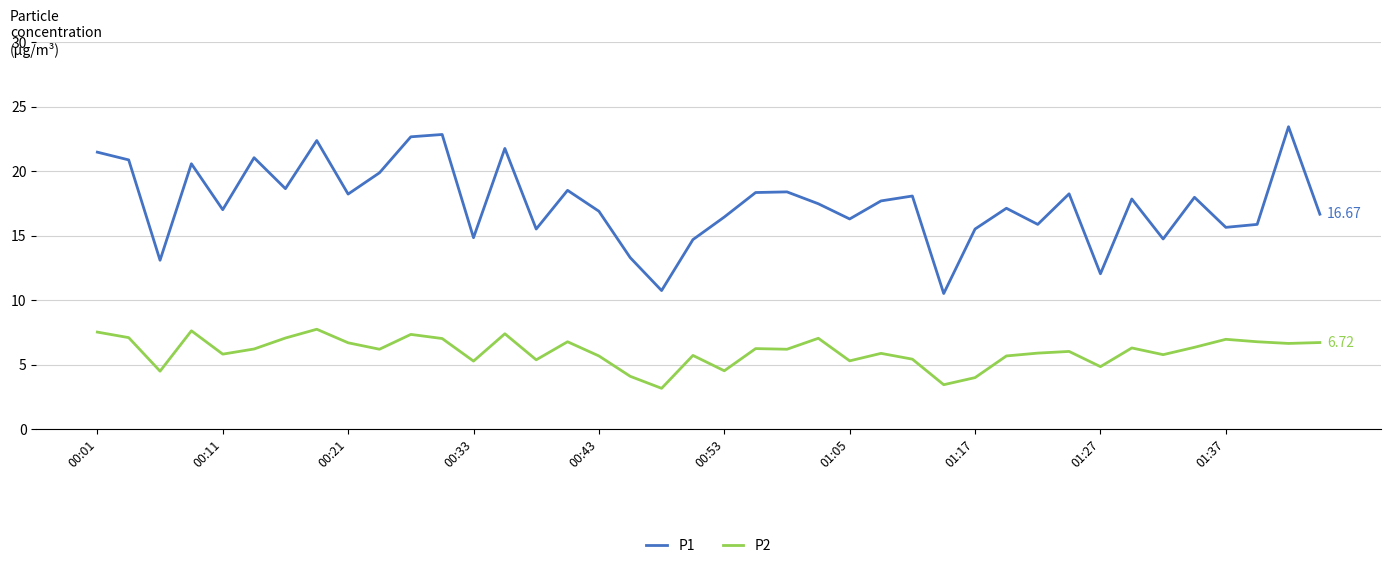

Which series has the largest total across all categories?

P1